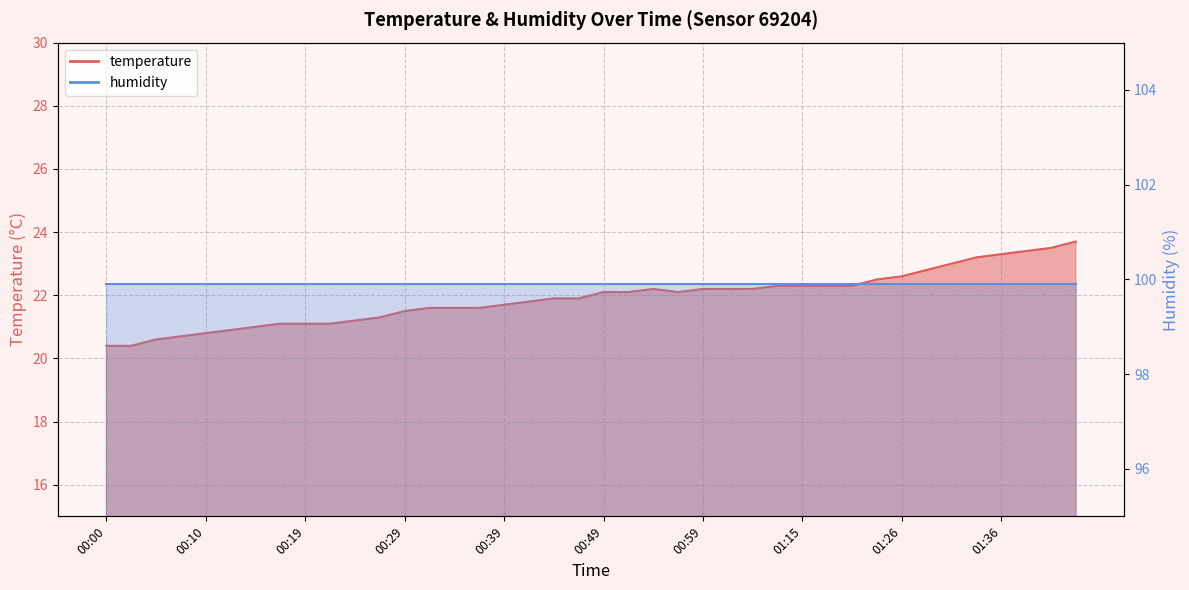

Reading right to left, extract all data points from this chart.

23.7	23.5	23.4	23.3	23.2	23.0	22.8	22.6	22.5	22.3	22.3	22.3	22.3	22.2	22.2	22.2	22.1	22.2	22.1	22.1	21.9	21.9	21.8	21.7	21.6	21.6	21.6	21.5	21.3	21.2	21.1	21.1	21.1	21.0	20.9	20.8	20.7	20.6	20.4	20.4